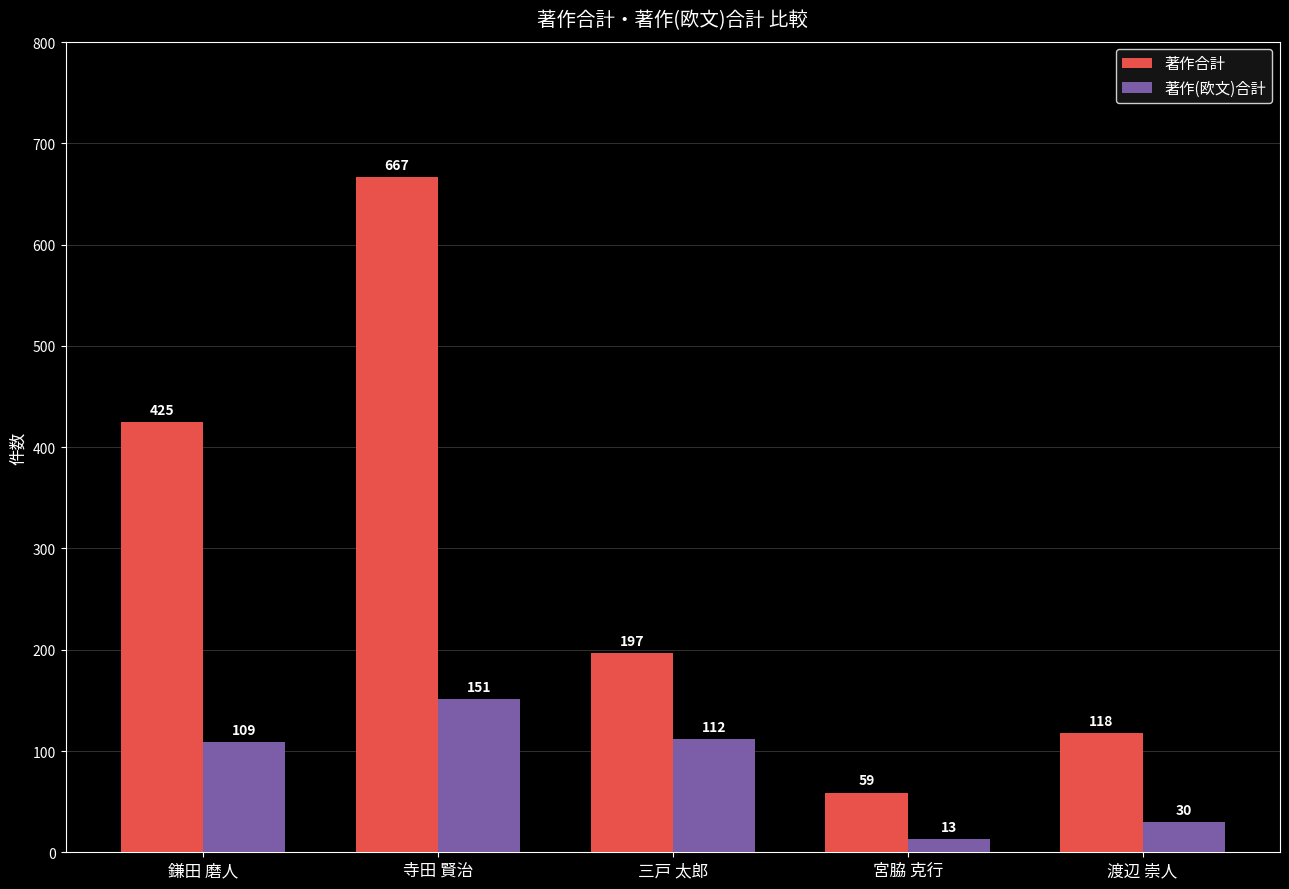

The value of 著作(欧文)合計 at 鎌田 磨人 is 61. True or false?

False